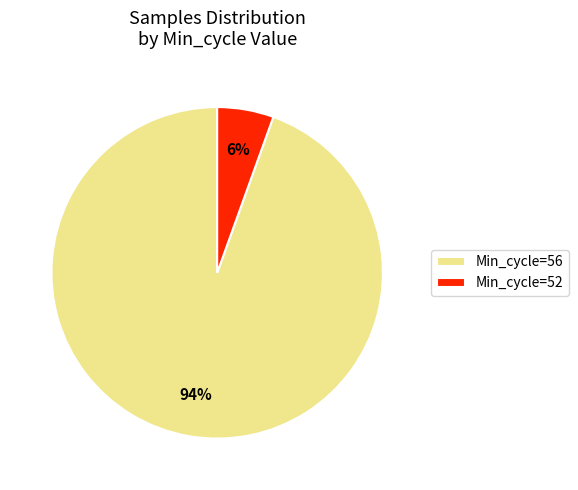

What is the largest slice in the pie chart?

Min_cycle=56